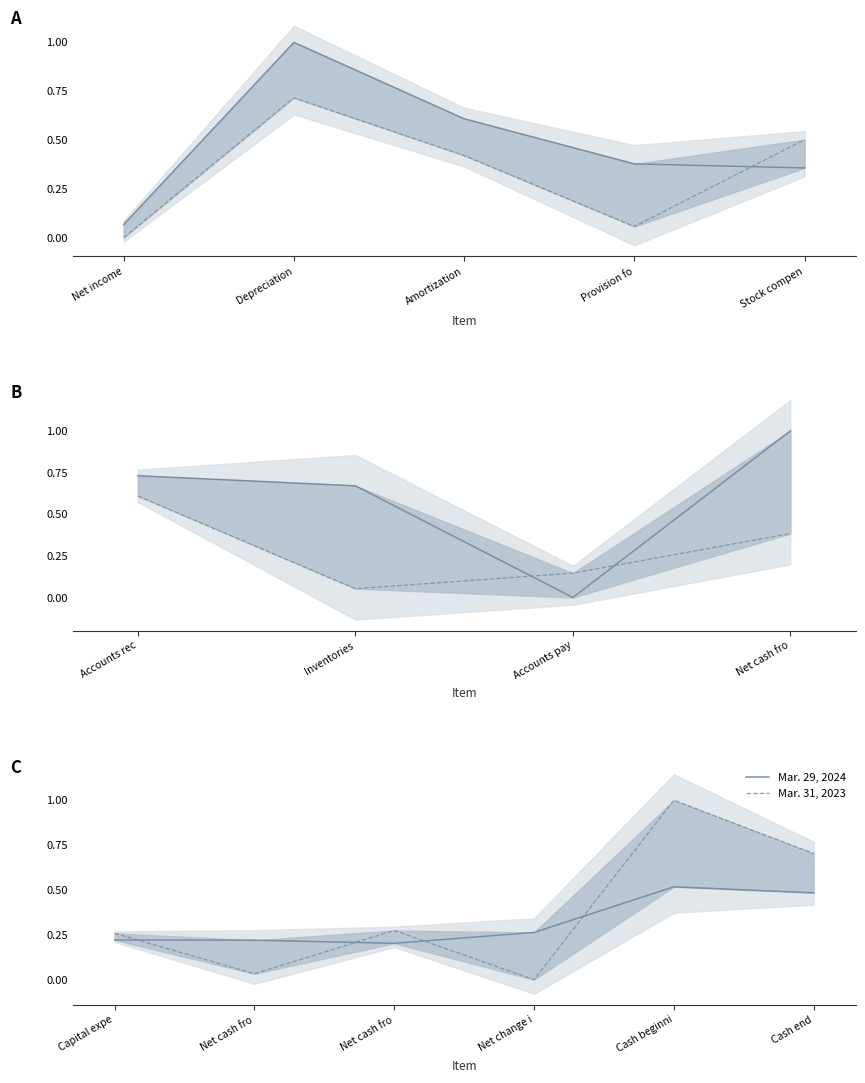

True or false: Mar. 31, 2023 and Mar. 29, 2024 intersect in this chart.

True